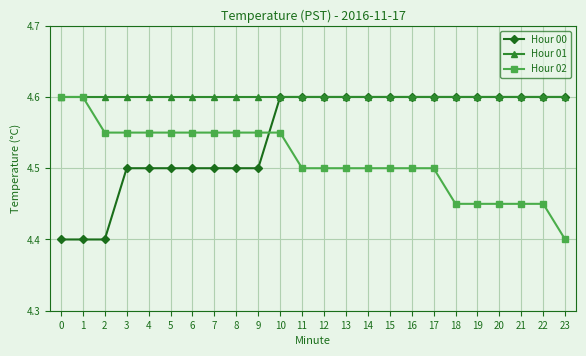

The Hour 02 series shows 4.5 at 10. True or false?

True